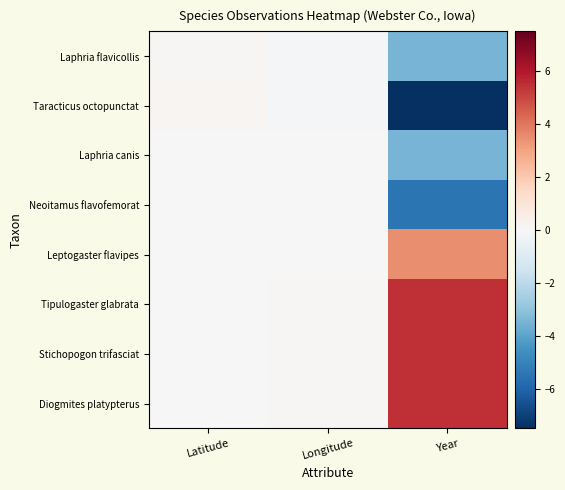

Reading left to right, transcribe all the data shown in this chart.

Laphria flavicollis: Latitude=0.1	Longitude=-0.2	Year=-3.5
Taracticus octopunctat: Latitude=0.2	Longitude=-0.1	Year=-7.5
Laphria canis: Latitude=-0.0	Longitude=-0.0	Year=-3.5
Neoitamus flavofemorat: Latitude=-0.0	Longitude=-0.0	Year=-5.5
Leptogaster flavipes: Latitude=-0.0	Longitude=-0.0	Year=3.5
Tipulogaster glabrata: Latitude=-0.0	Longitude=0.1	Year=5.5
Stichopogon trifasciat: Latitude=-0.0	Longitude=0.1	Year=5.5
Diogmites platypterus: Latitude=-0.0	Longitude=0.1	Year=5.5